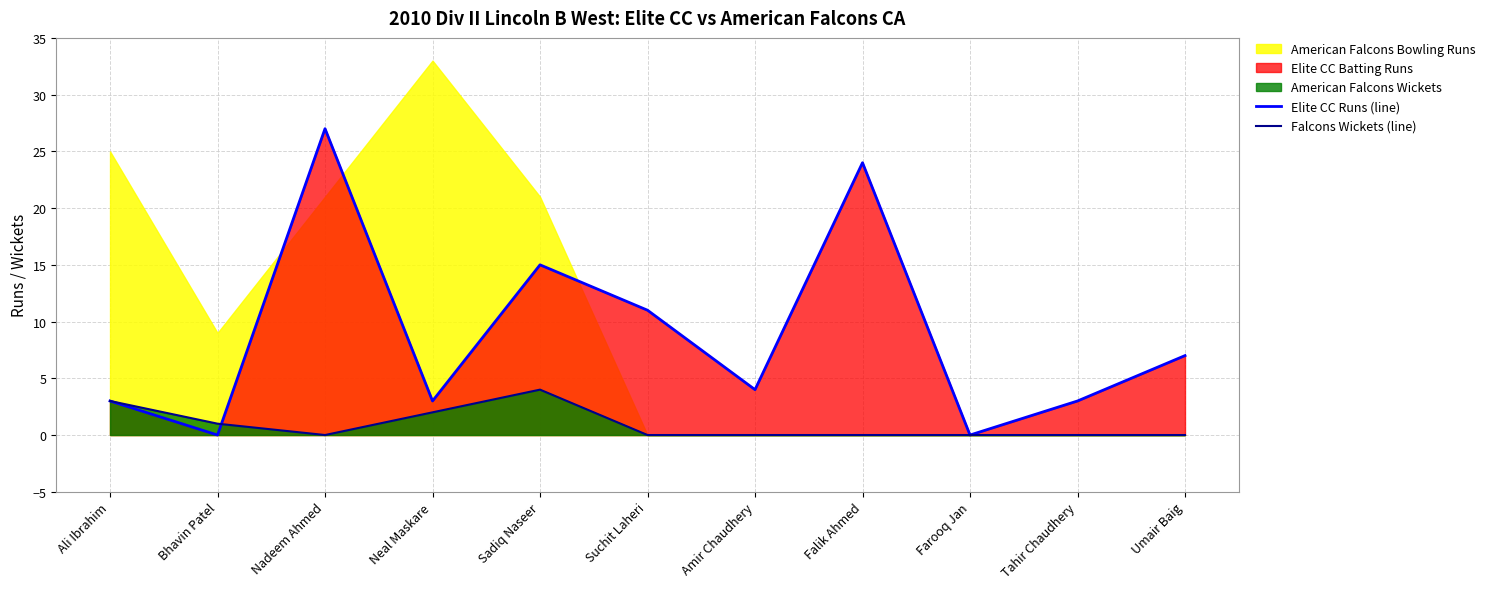

In Elite CC Runs (line), how many points are higher than both neighbors (excluding endpoints)?

3